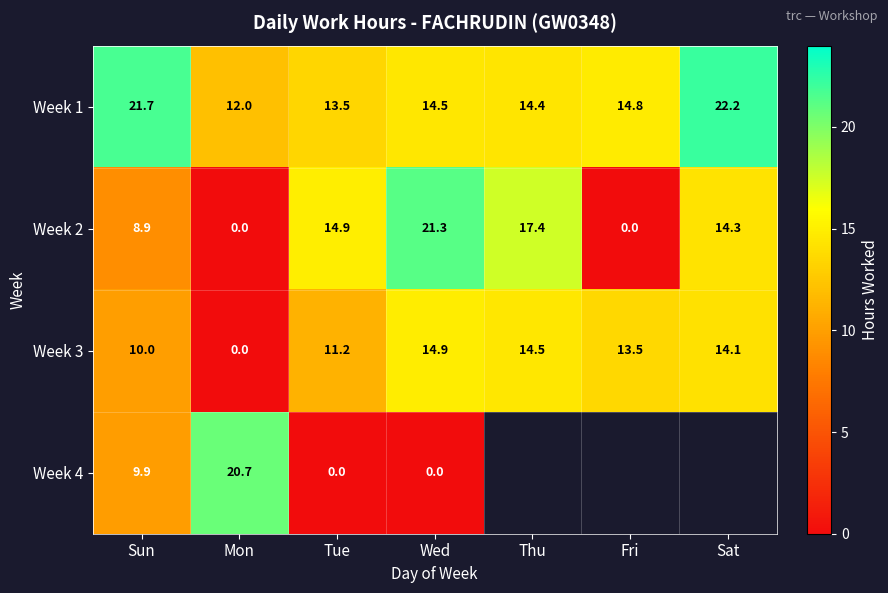

The value of Week 1 at Fri is 14.8. True or false?

True